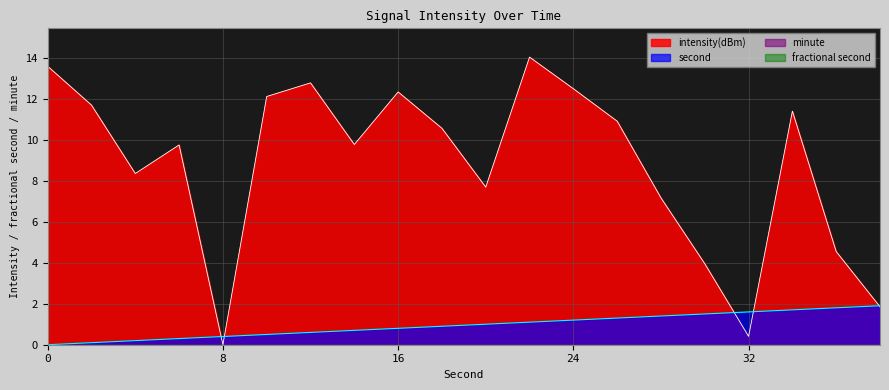

Is the value of intensity(dBm) at 24 greater than the value of second at 22?

Yes